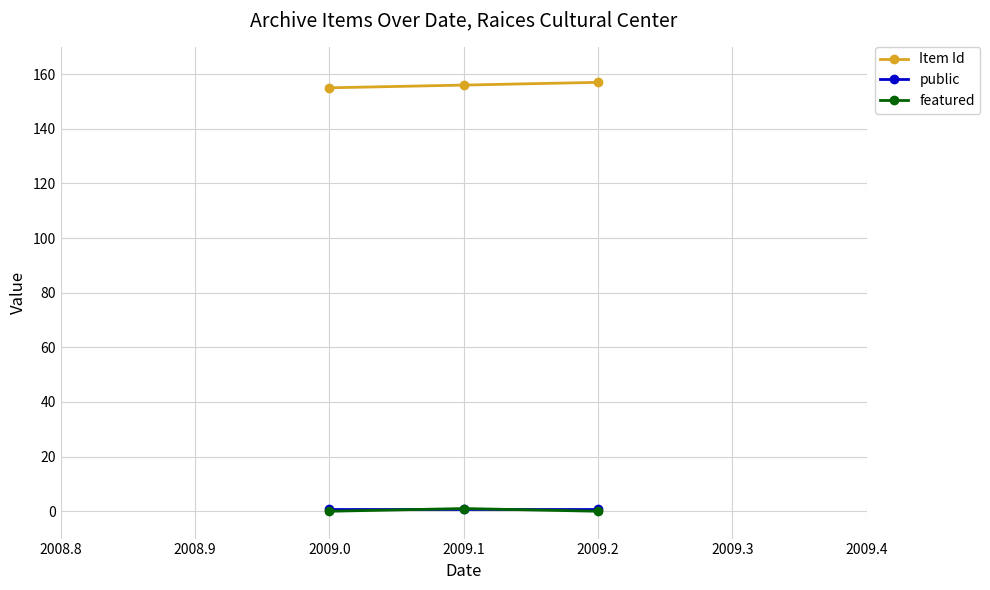

Which series has the largest total across all categories?

Item Id